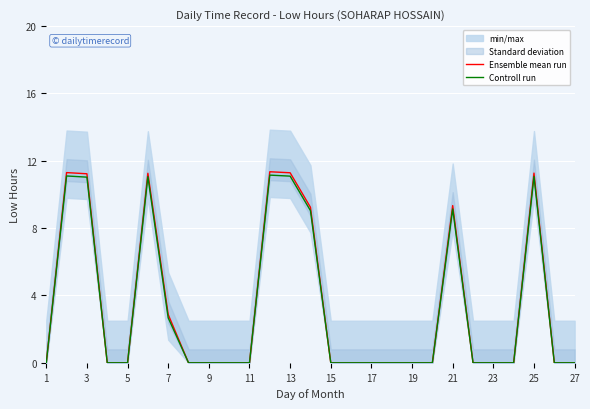

True or false: Controll run and Ensemble mean run cross at least once.

False